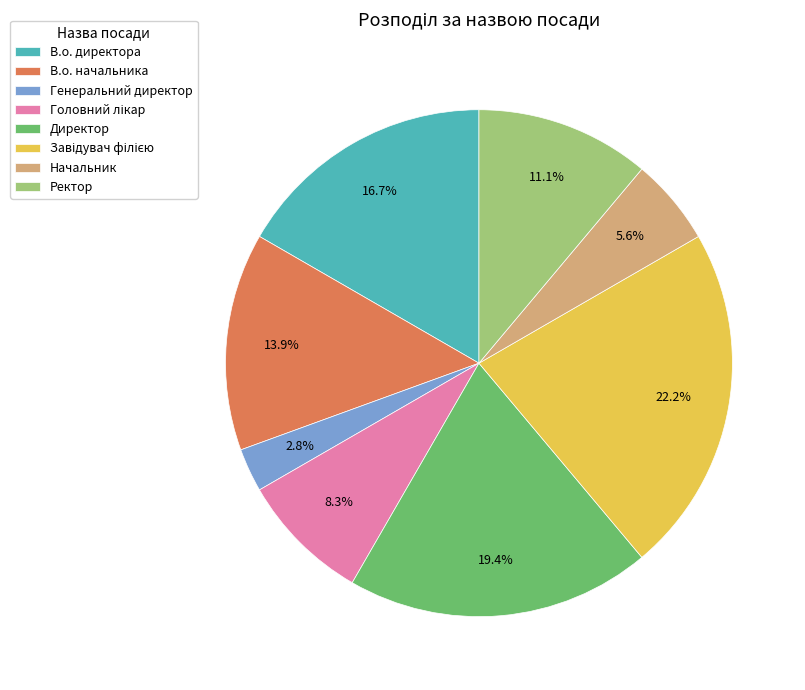

What is the smallest slice in the pie chart?

Генеральний директор